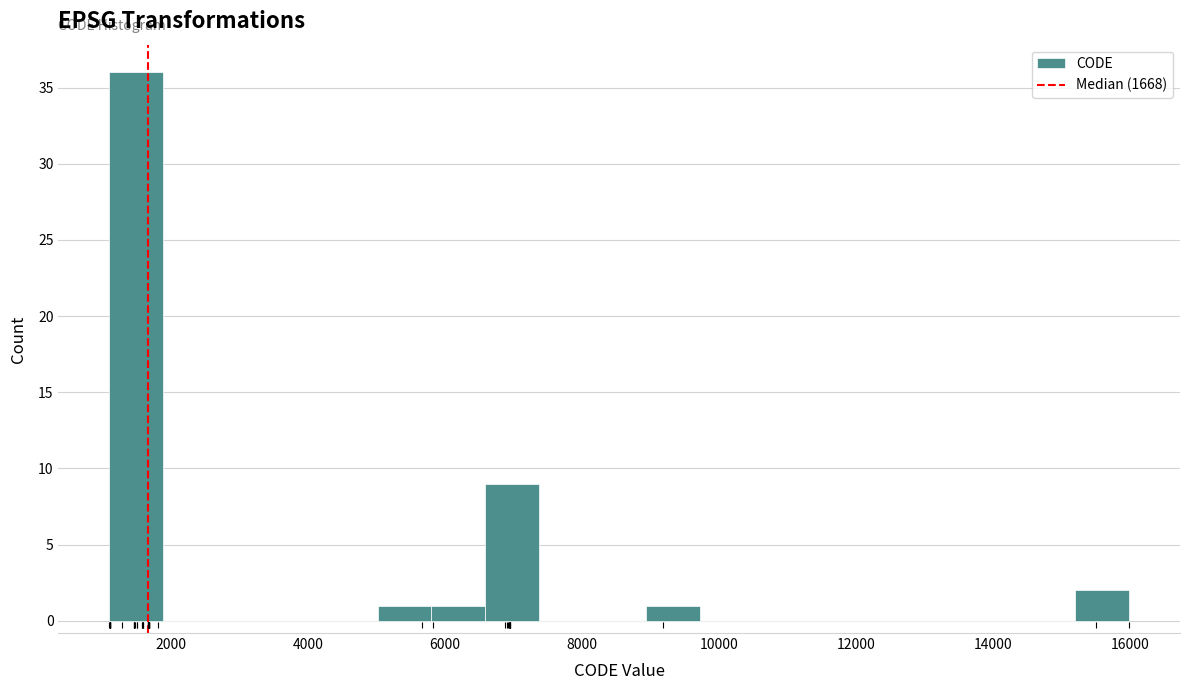

Around what value on the x-axis is the tallest bar? Give the approximate position of its centre, as read against the axis.

1400